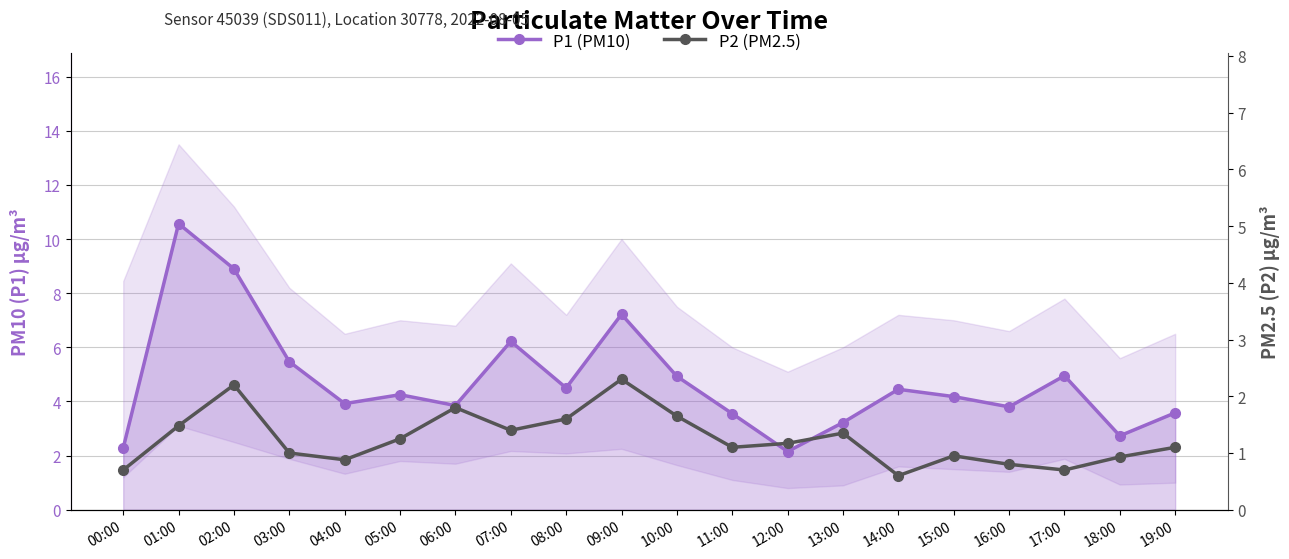

The value of P2 (PM2.5) at 11:00 is 1.1. True or false?

True